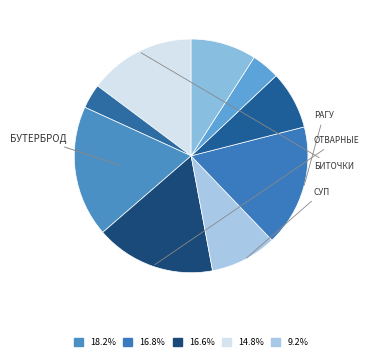

How many segments does this pie chart have?

9